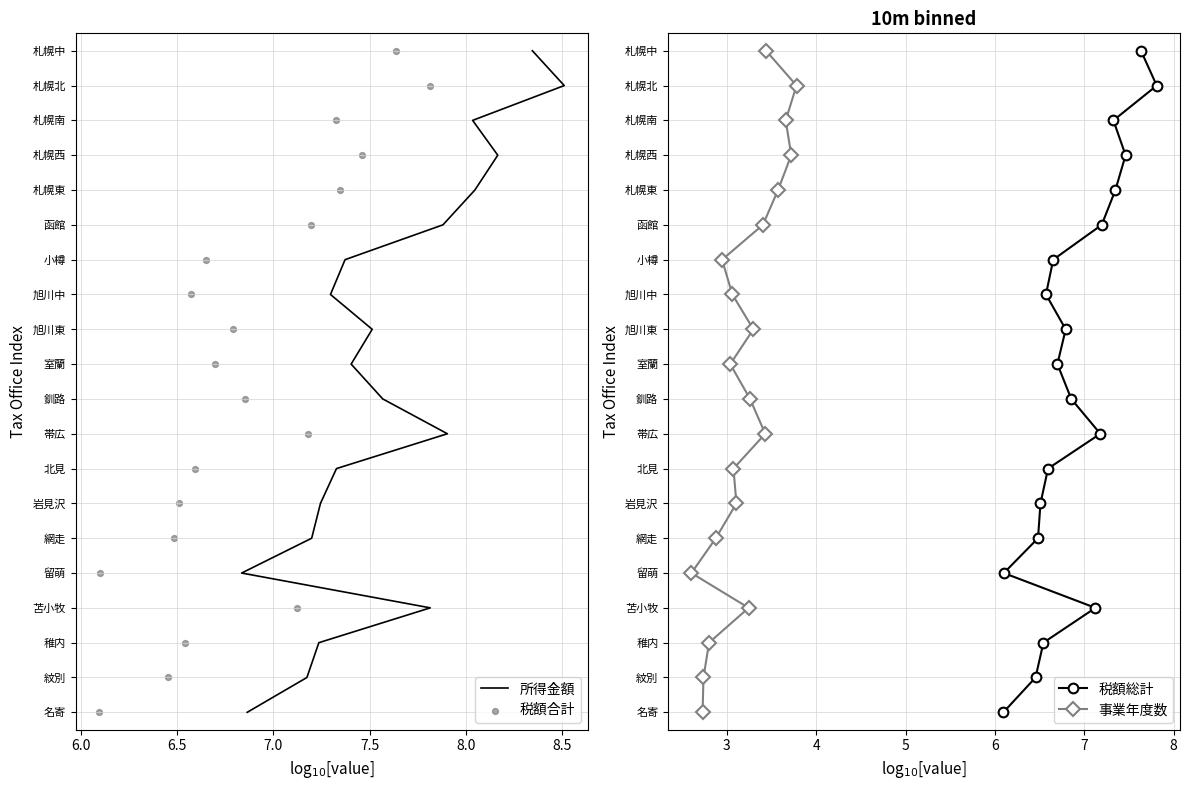

Which series has the largest Y range (max minus min)?

所得金額